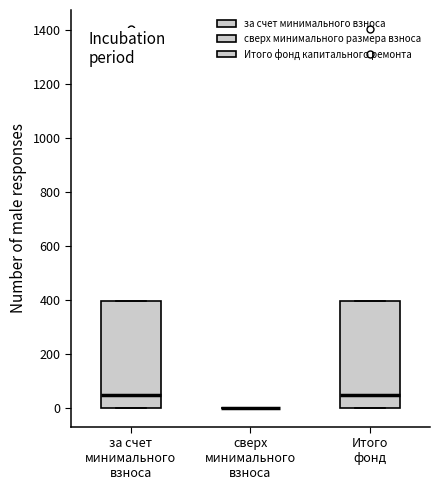

Reading left to right, read every box against the y-axis: the position of its median line, the range the box covers, and the ends of its whiskers. The values are not printed on the chart, so give them approximately, as read against the axis.

за счет минимального взноса: median 40, box 0 to 400, whiskers 0 to 400
сверх минимального взноса: box collapsed to a line at 0, whiskers 0 to 0
Итого фонд: median 40, box 0 to 400, whiskers 0 to 400